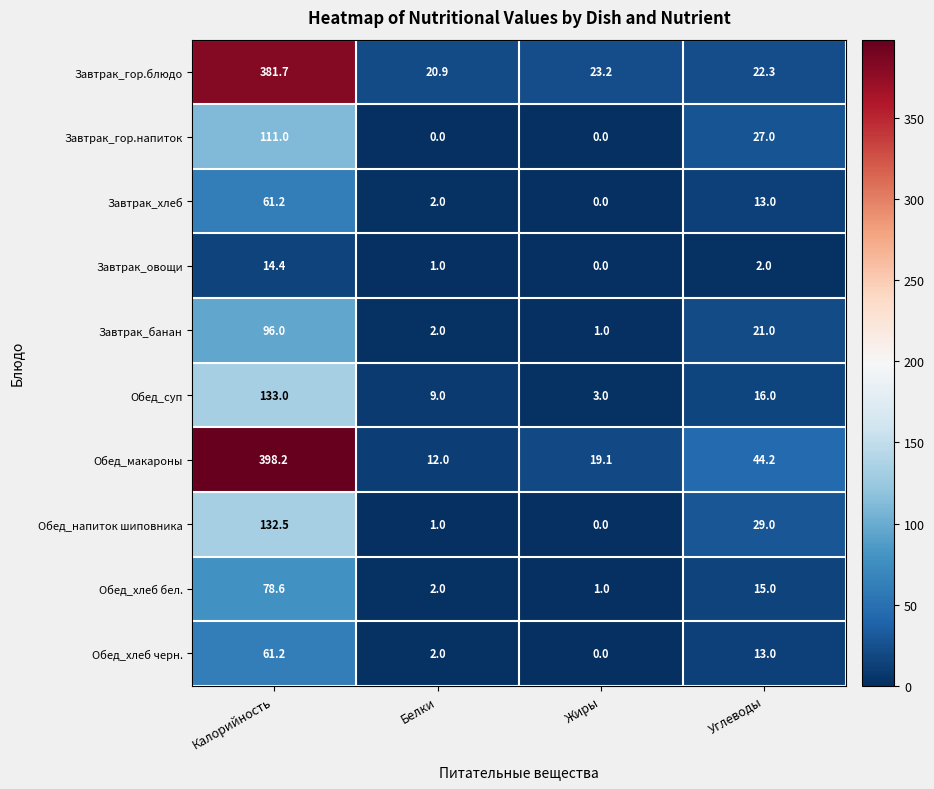

Which series changed the most between Белки and Жиры?

Обед_макароны